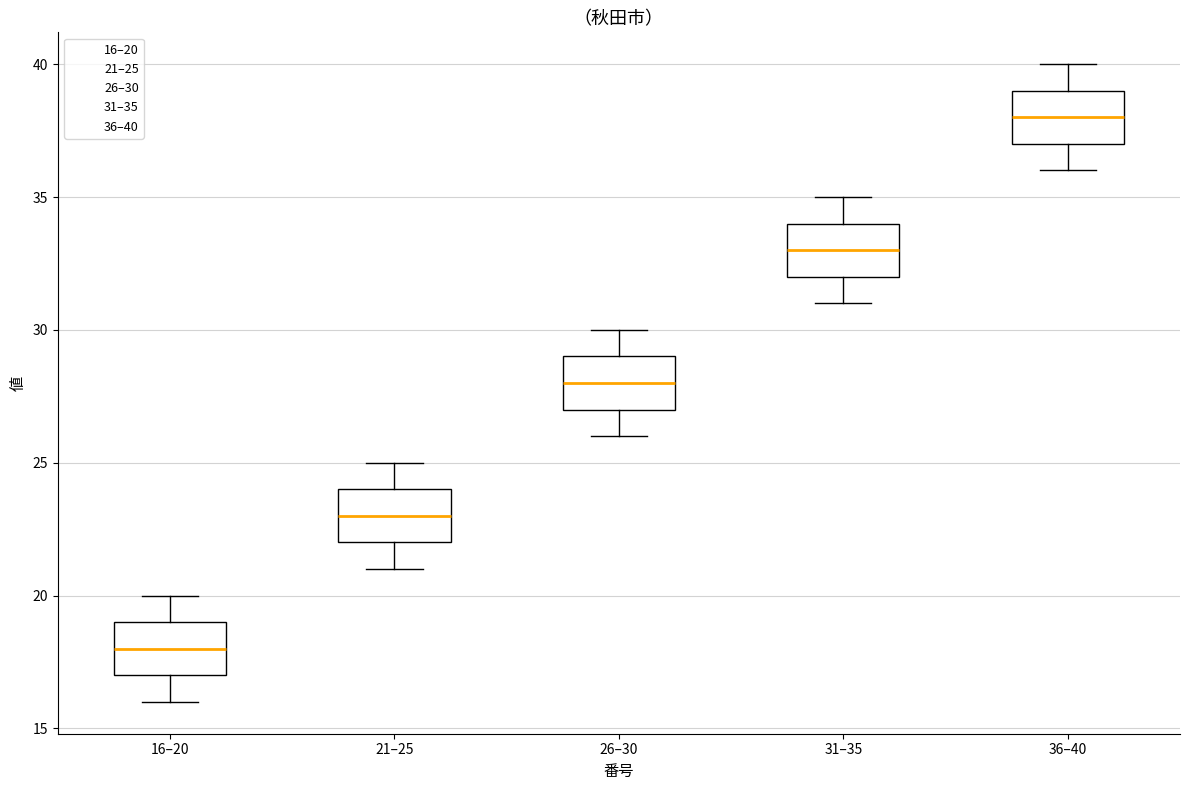

Which box has the highest median line?

36–40